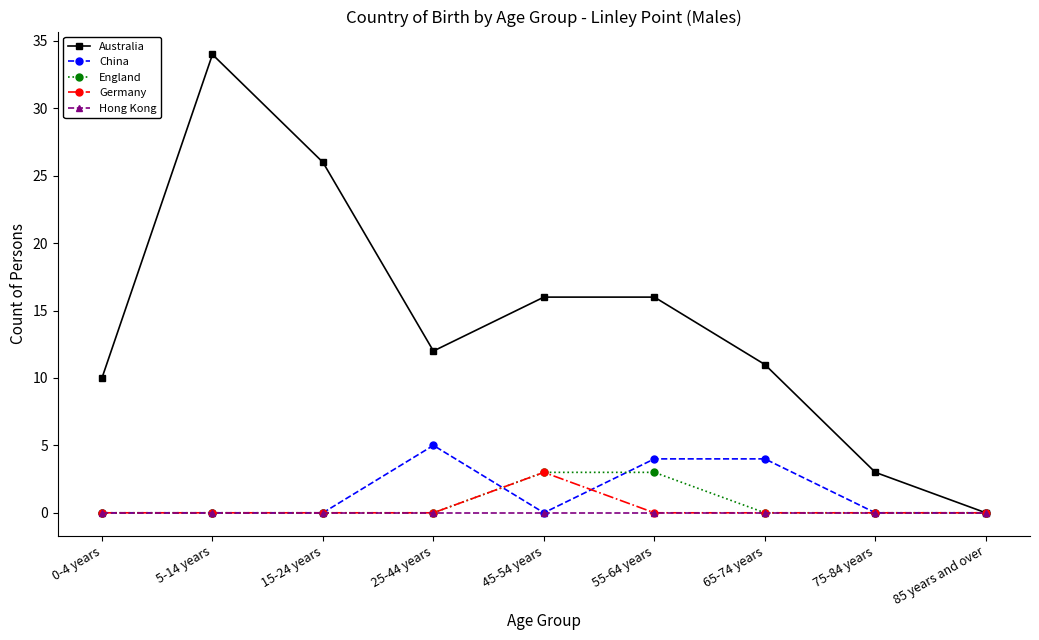

Which category has the highest value across all series?

5-14 years